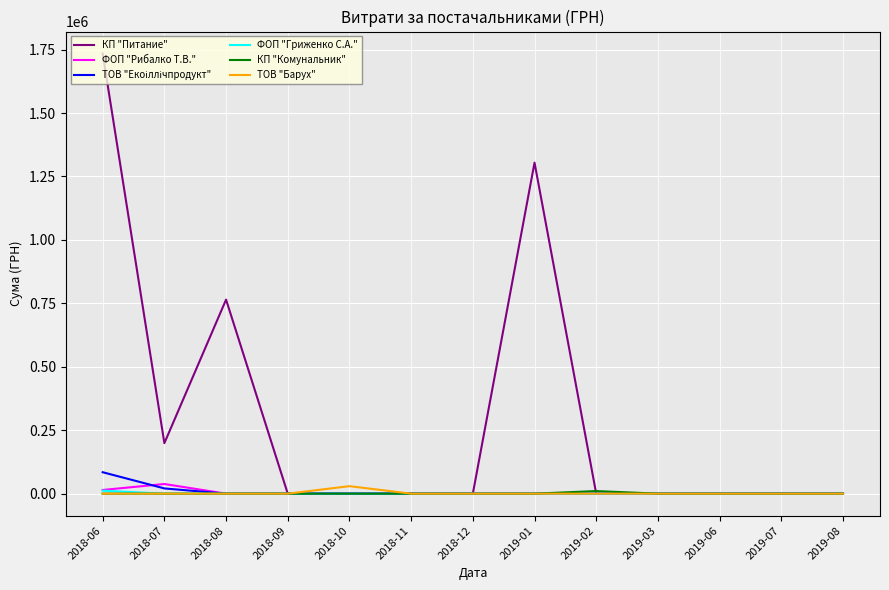

At which category is the sum across all series the highest?

2018-06